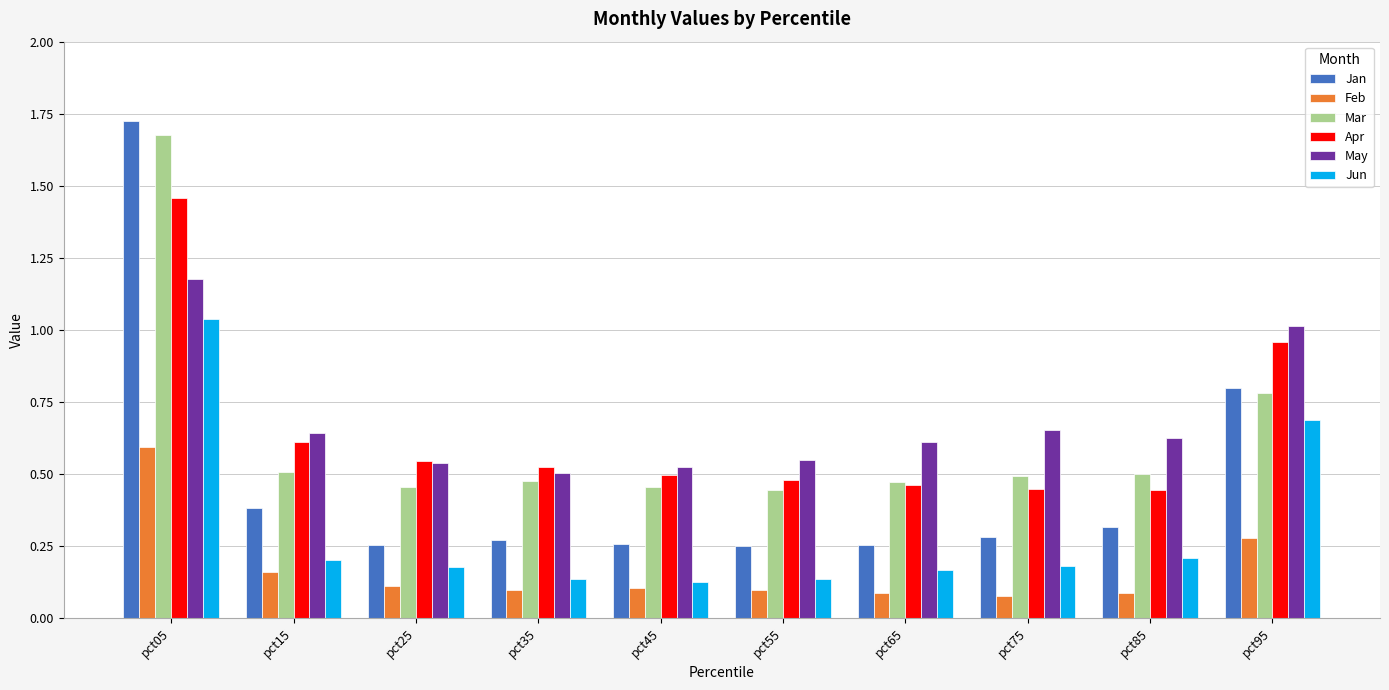

Where is May nearest to the value 0?

pct35